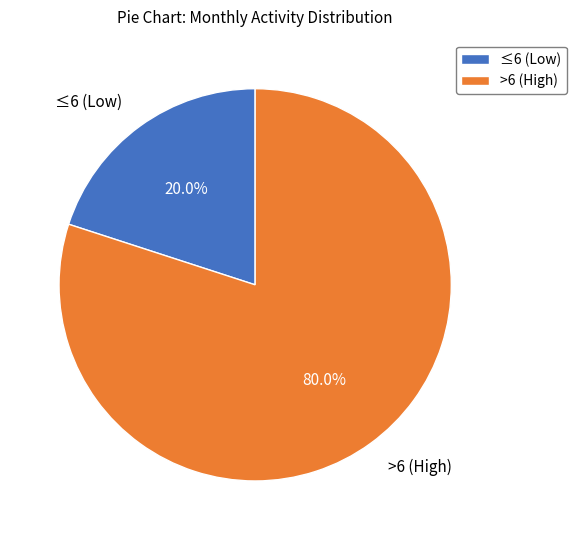

Does any single category account for the majority?

Yes